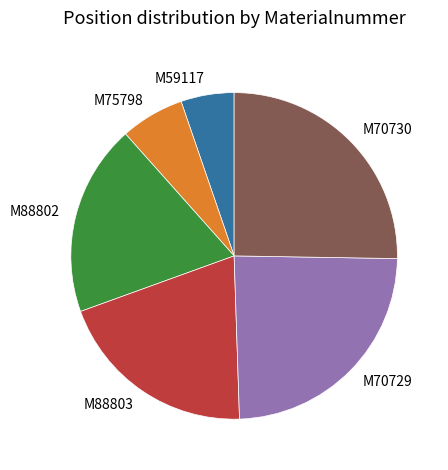

Which has a higher value, M70729 or M88803?

M70729